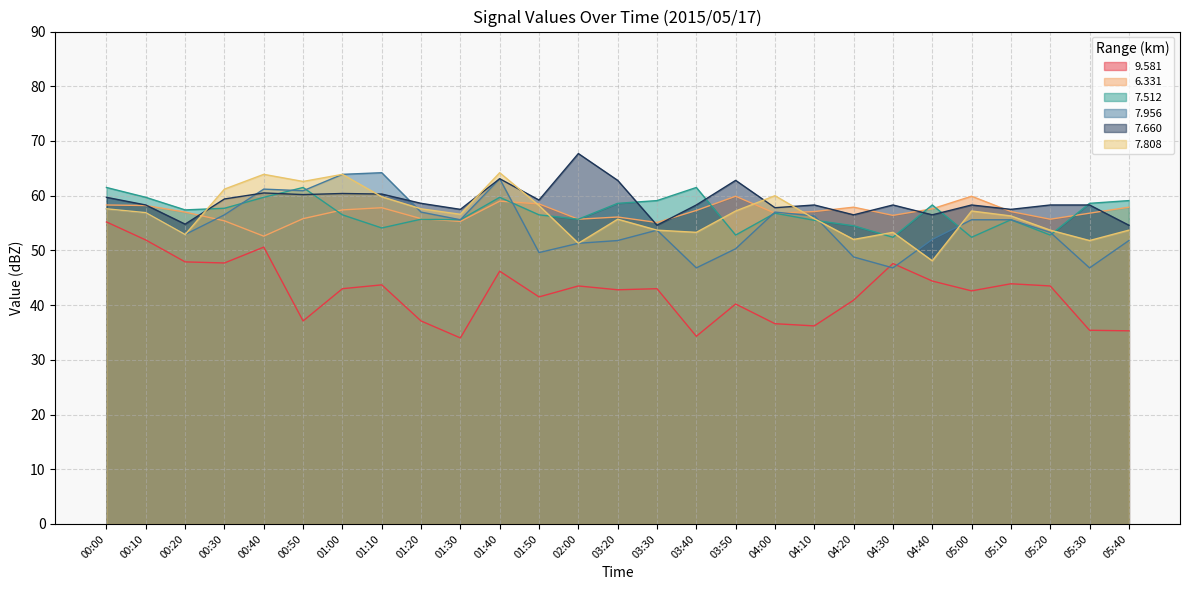

At which label does   7.660 reach its minimum?

03:30